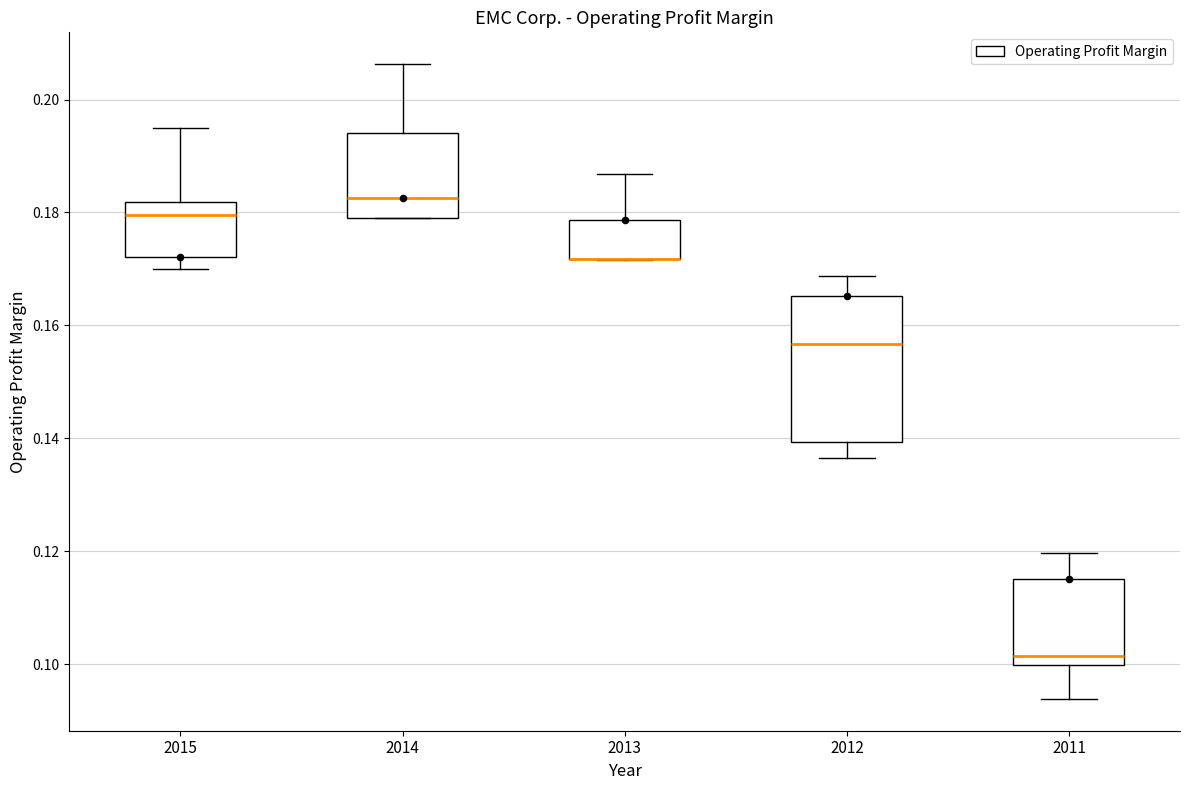

Reading left to right, read every box against the y-axis: the position of its median line, the range the box covers, and the ends of its whiskers. The values are not printed on the chart, so give them approximately, as read against the axis.

2015: median 0.180, box 0.172 to 0.182, whiskers 0.170 to 0.194
2014: median 0.182, box 0.180 to 0.194, whiskers 0.180 to 0.206
2013: median 0.172 (drawn on the box's lower edge), box 0.172 to 0.178, whiskers 0.172 to 0.186
2012: median 0.156, box 0.140 to 0.166, whiskers 0.136 to 0.168
2011: median 0.102, box 0.100 to 0.116, whiskers 0.094 to 0.120